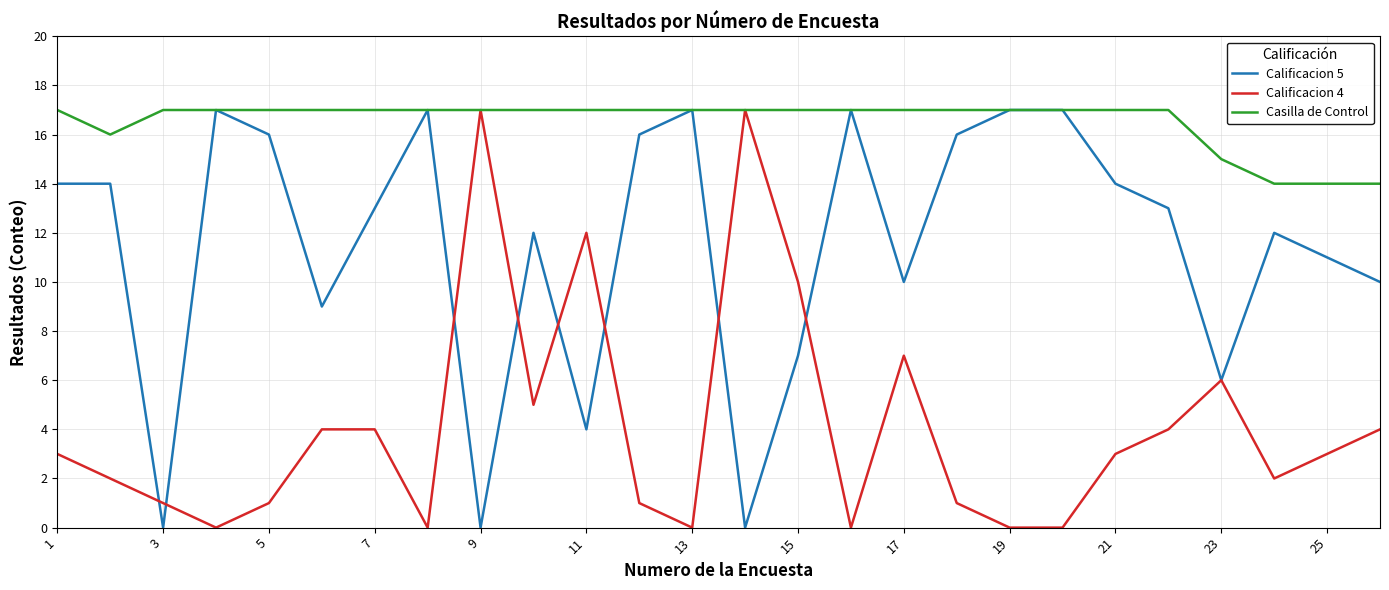

Which series has the largest total across all categories?

Casilla de Control